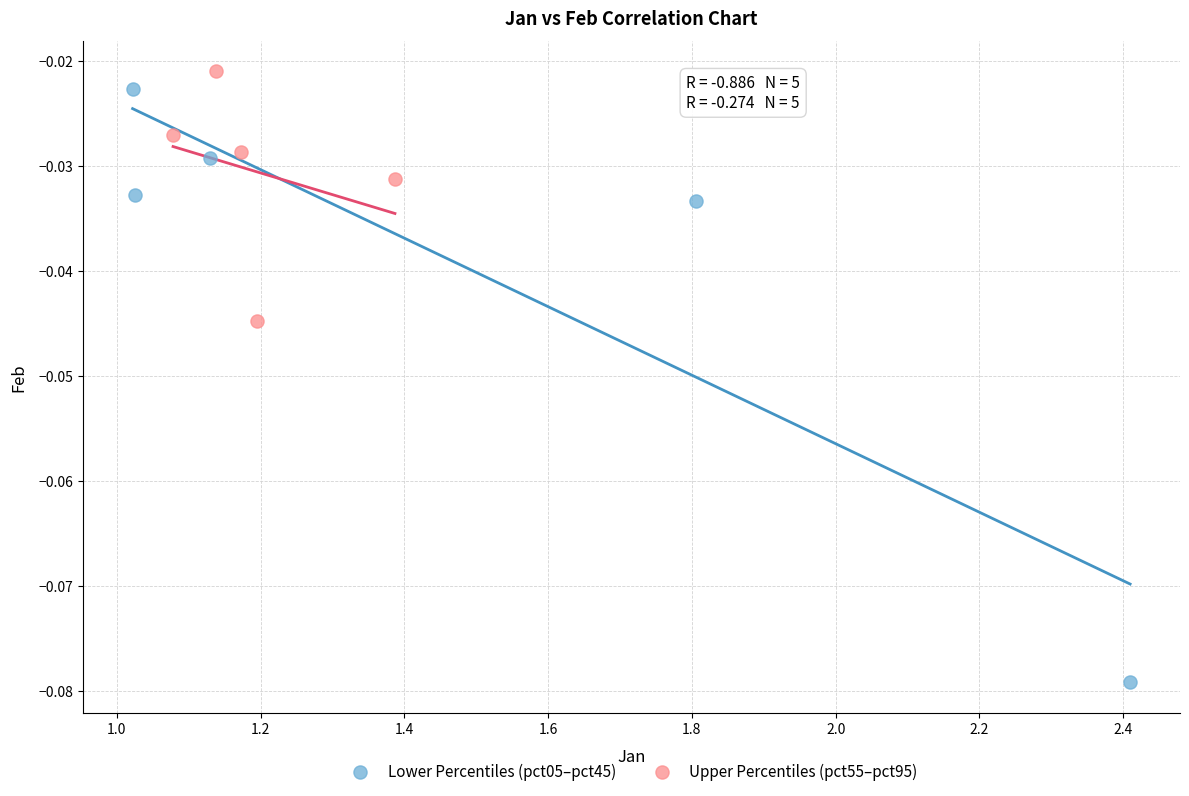

Which series reaches the maximum Y coordinate?

Upper Percentiles (pct55–pct95)